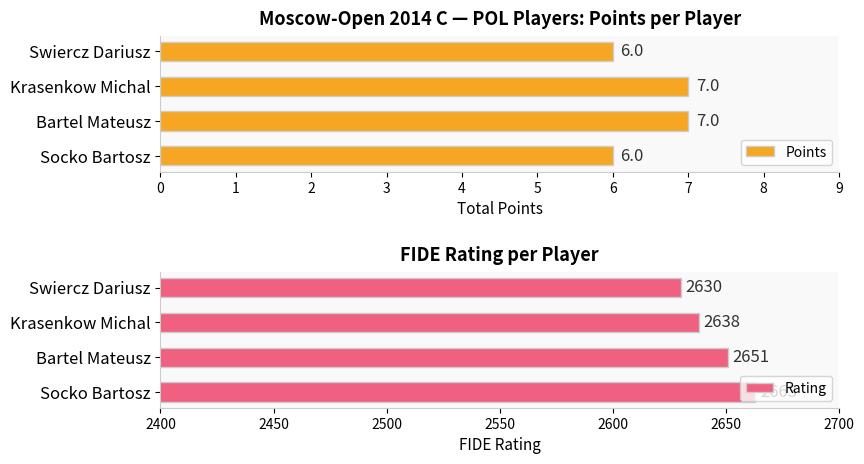

Are the bars grouped side by side (vs. stacked)?

Yes